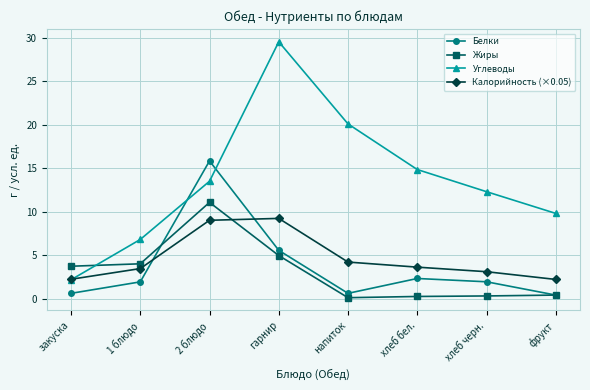

After their last crossing, which series has the higher values: Калорийность (×0.05) or Жиры?

Калорийность (×0.05)